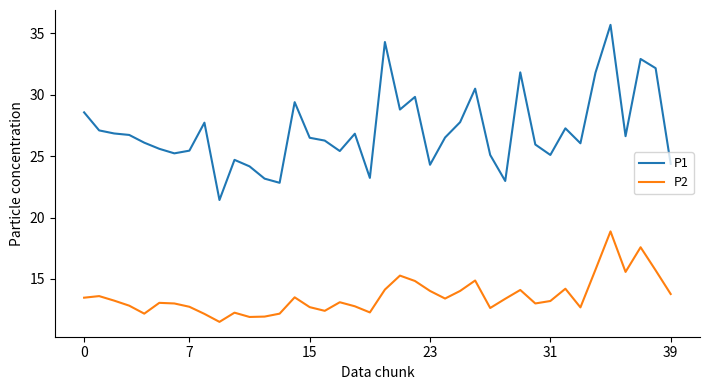

Which series has the largest total across all categories?

P1